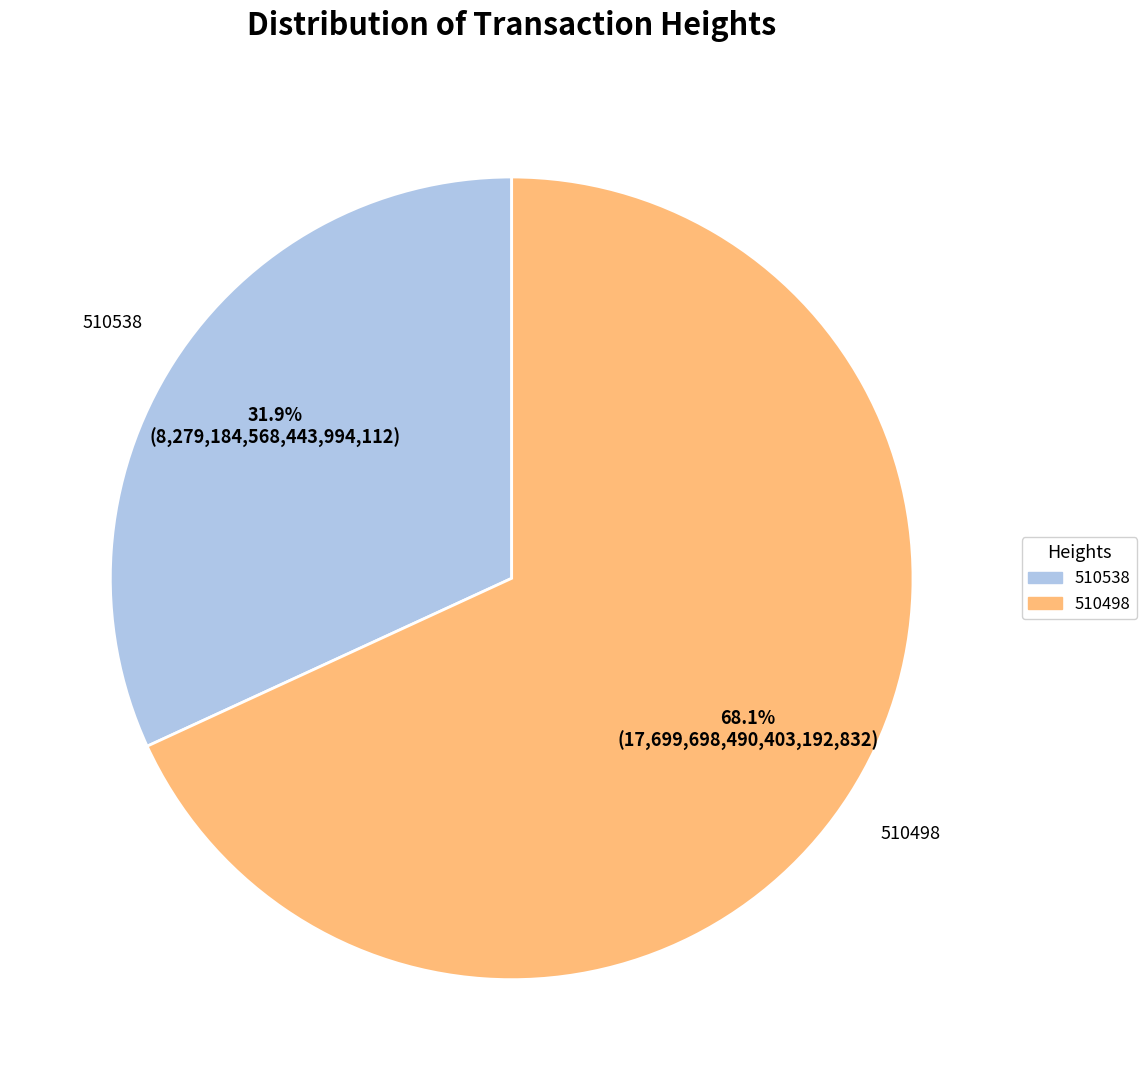

To the nearest percent, what percentage of the pie is 510538?

32%